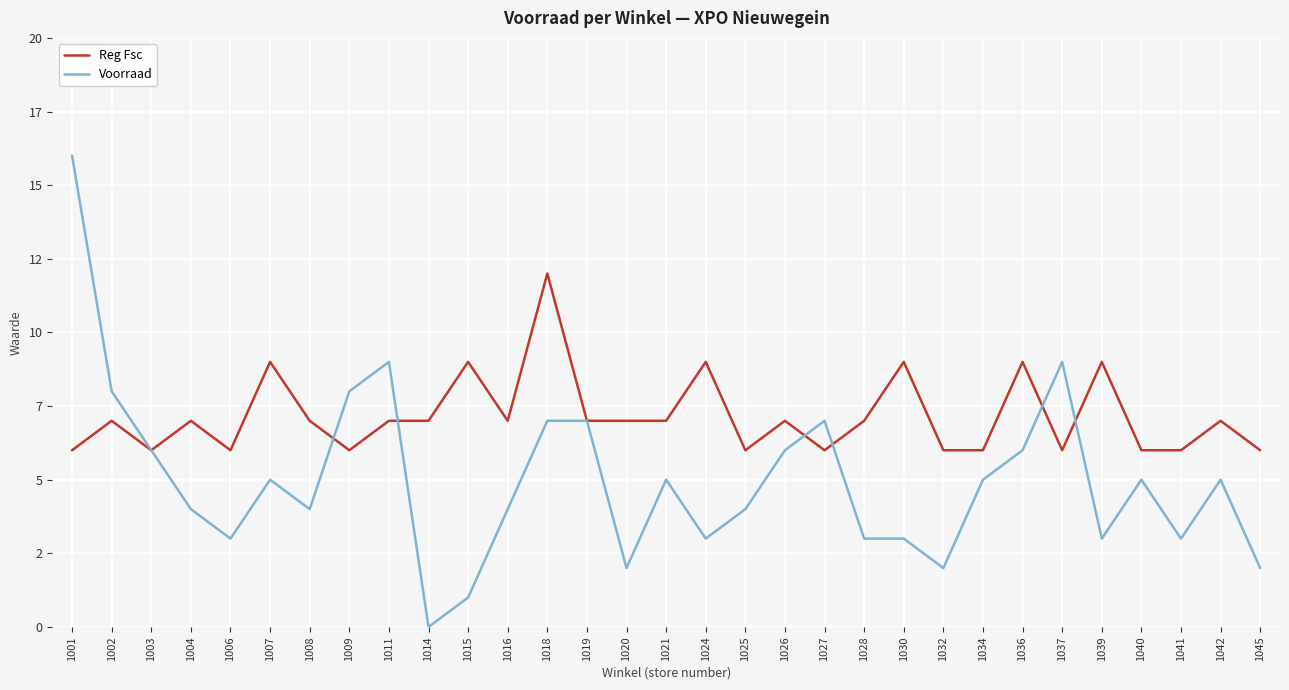

At which category is the sum across all series the highest?

1001